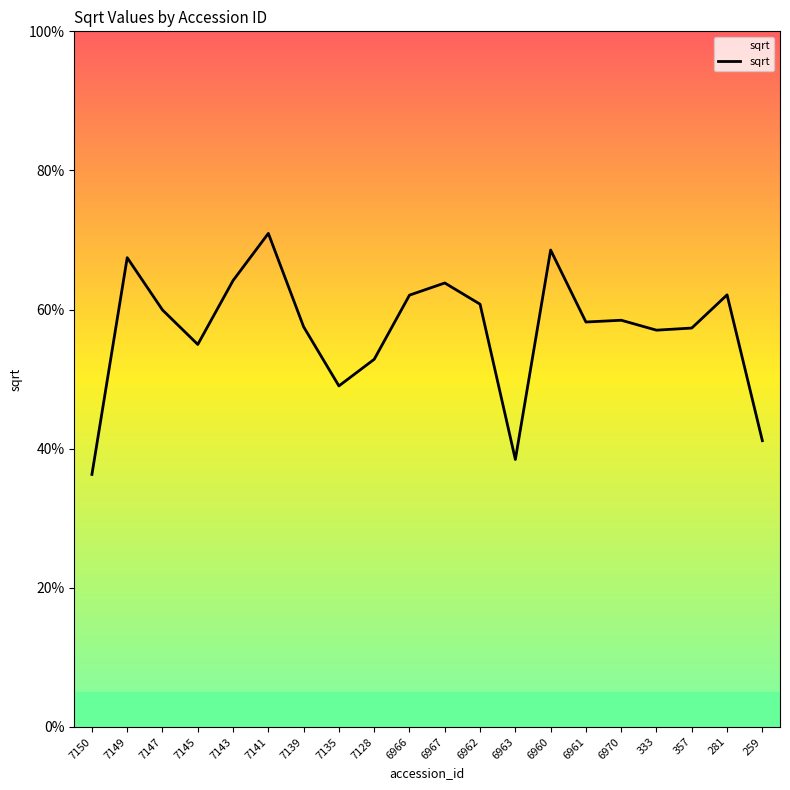

What is the label of the 16th point from the right?

7143